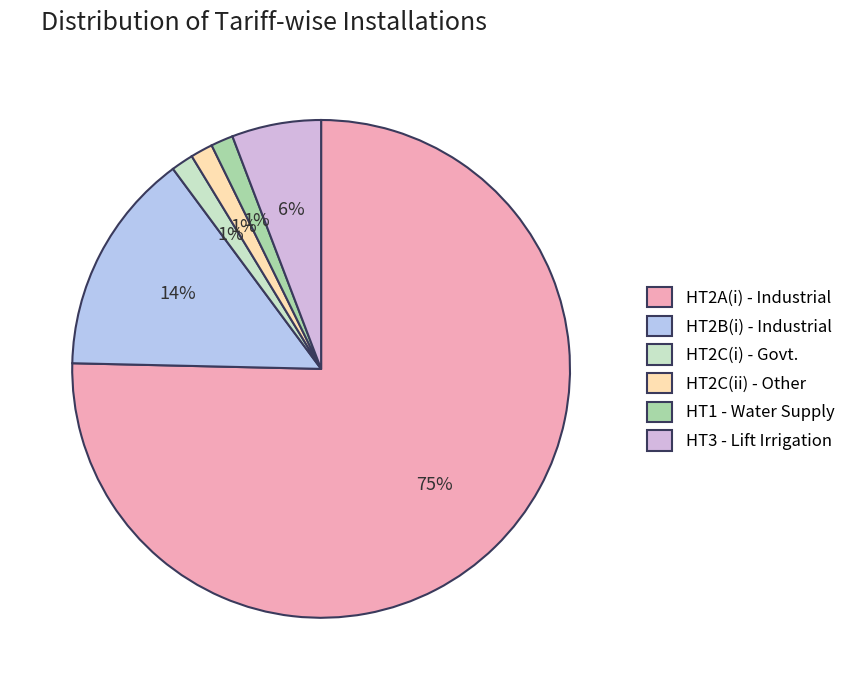

To the nearest percent, what is the average slice percentage?

17%